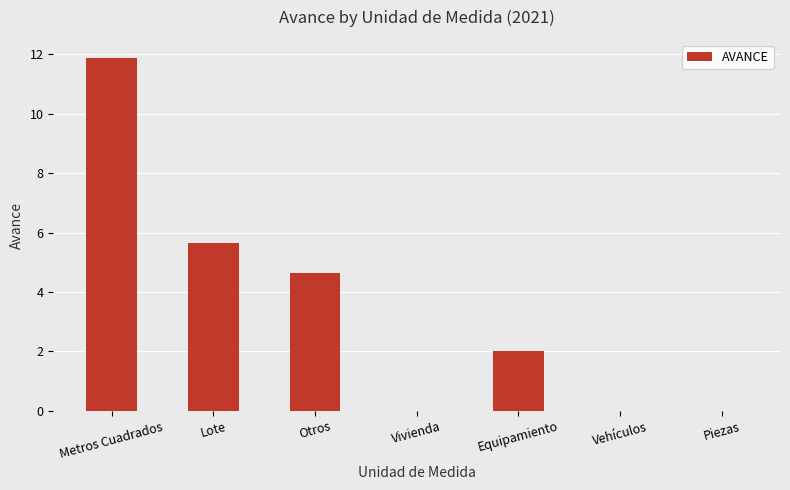

What is the maximum value shown in the chart?

11.9